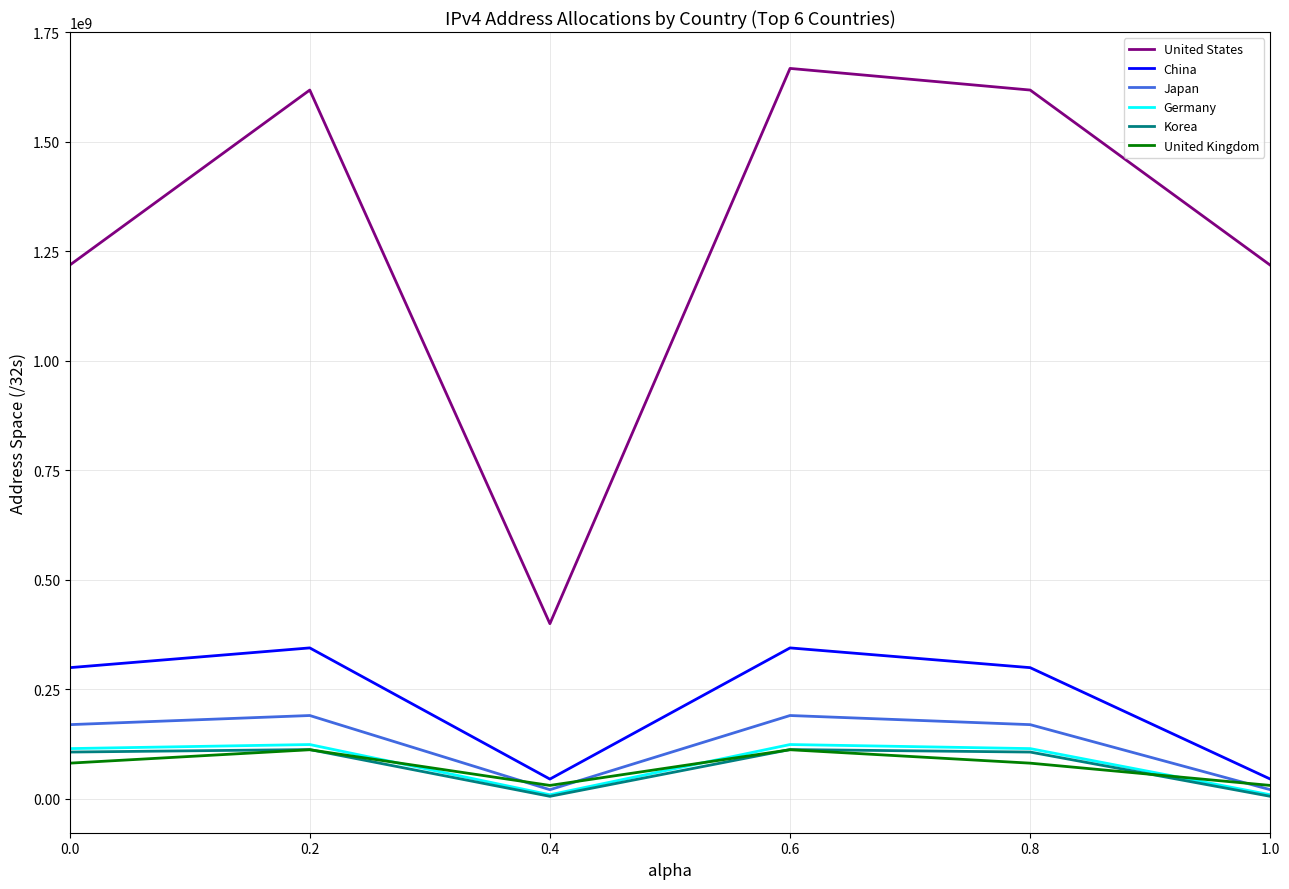

Count the United Kingdom values in the range 30610552 to 112052856.

6